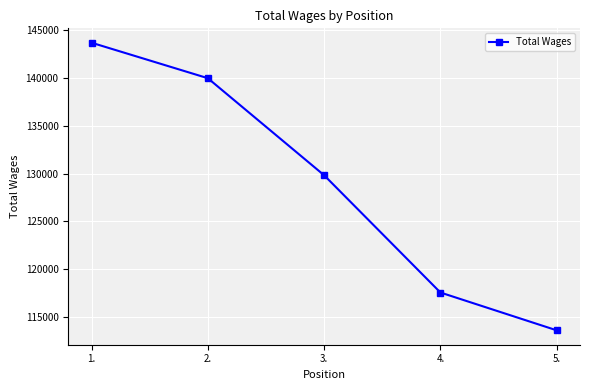

True or false: the data has more than 0 interior local peaks.

False